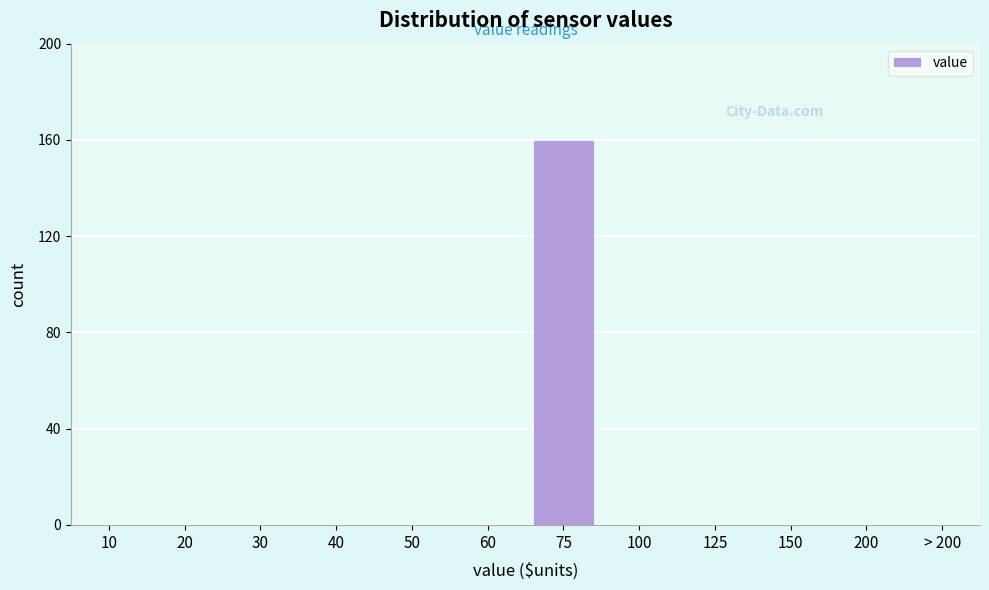

Reading left to right, extract all data points from this chart.

10=0	20=0	30=0	40=0	50=0	60=0	75=160	100=0	125=0	150=0	200=0	> 200=0